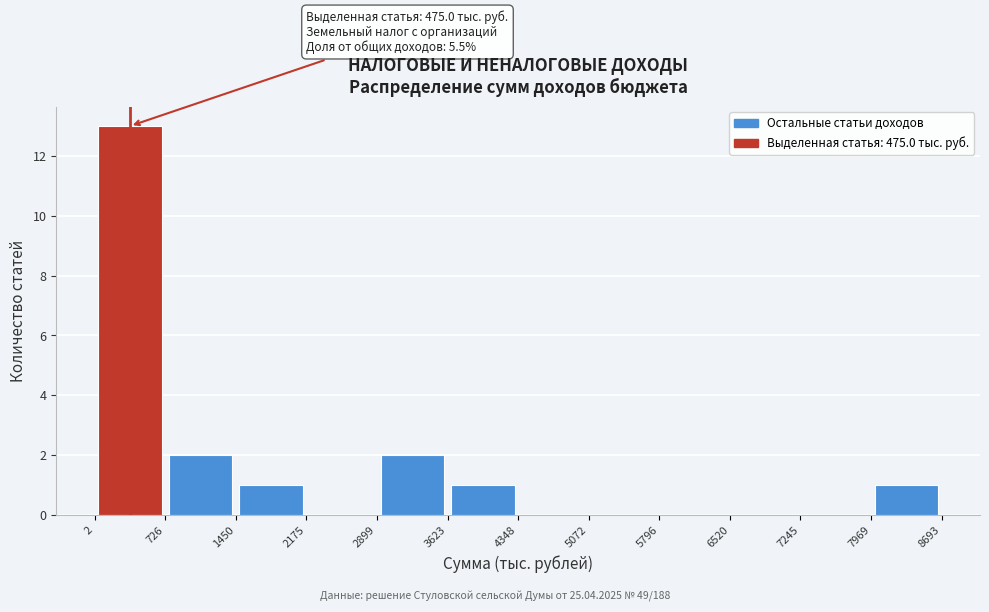

Which range on the x-axis has the tallest bar?

2 to 726